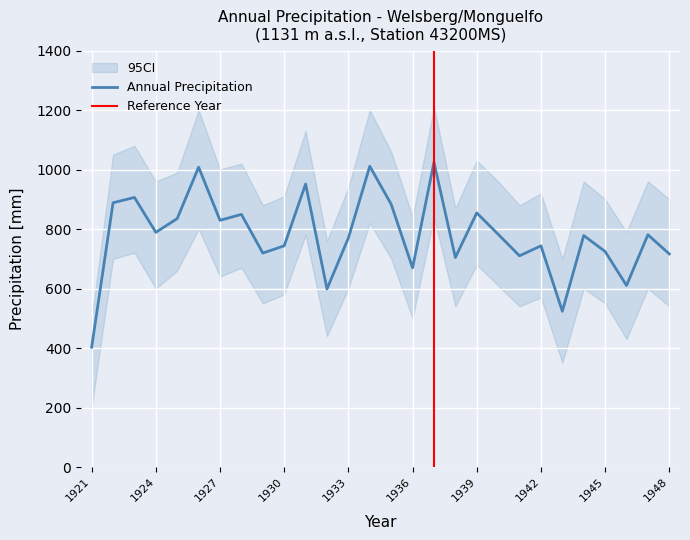

At which category does the data reach its first local valley?

1924